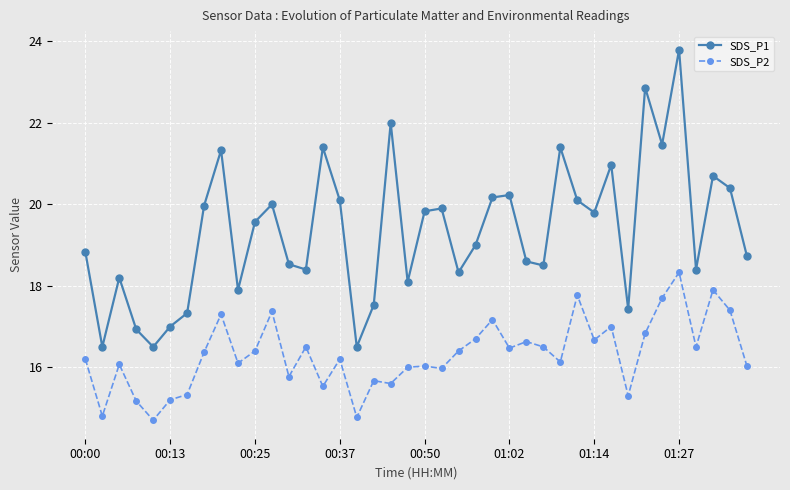

What are all the series names shown in the legend?

SDS_P1, SDS_P2